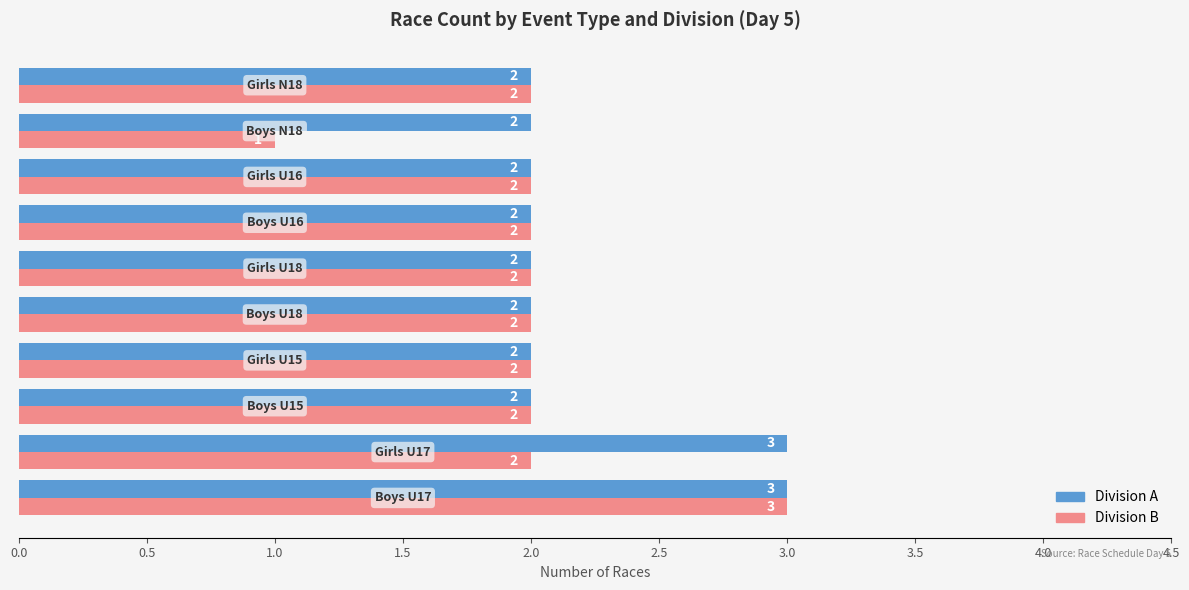

What is the greatest value displayed?

3